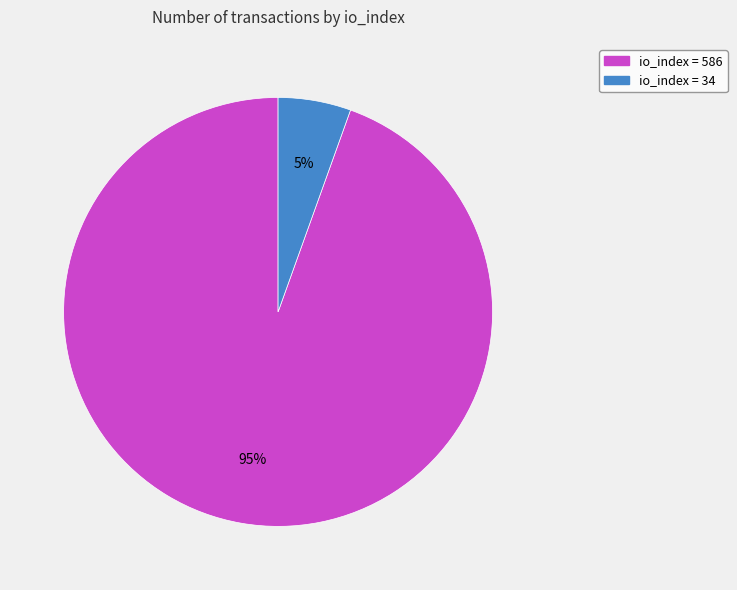

How many slices are in this pie chart?

2